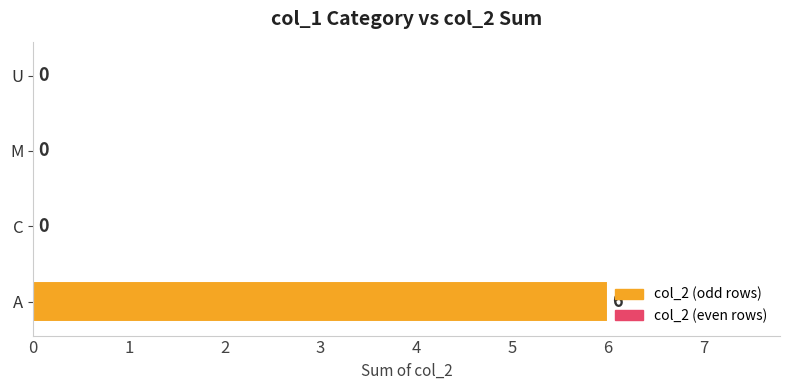

The chart shows a value of 4 at M. True or false?

False